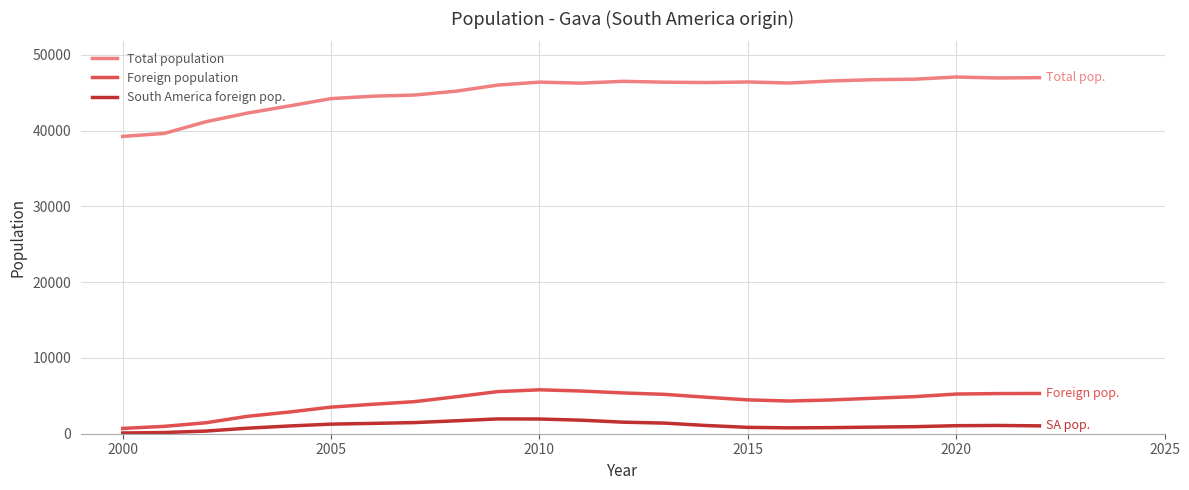

True or false: Total population and South America foreign pop. intersect in this chart.

False